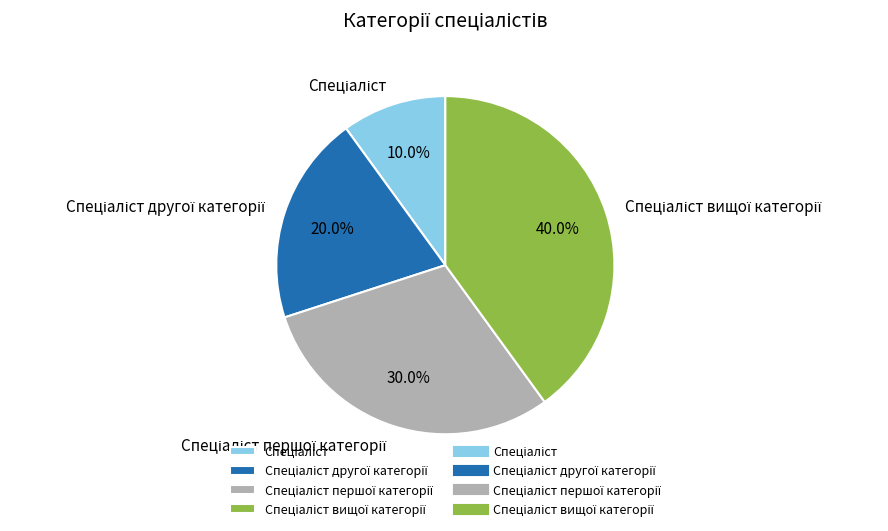

Is there any slice that represents more than half of the pie?

No